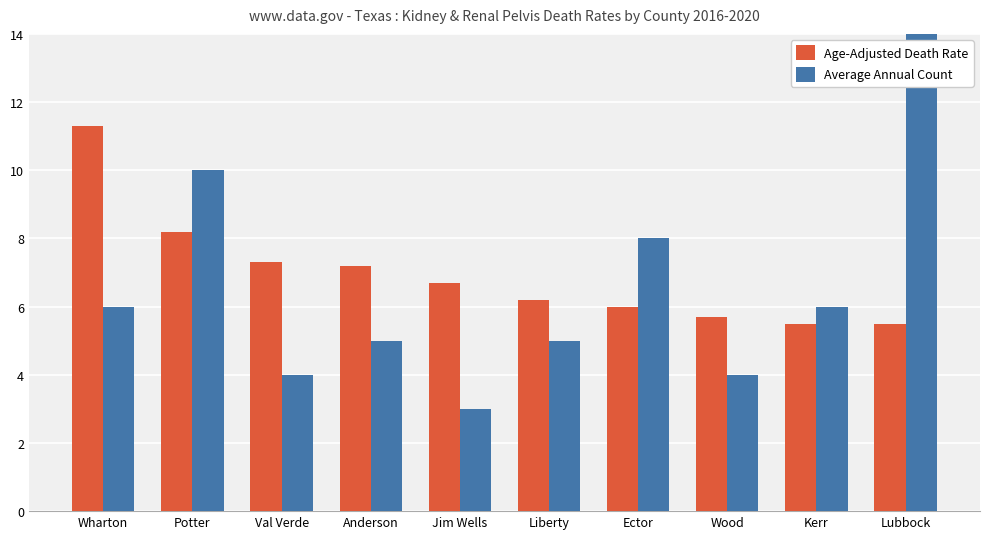

The Average Annual Count series shows 8.2 at Anderson. True or false?

False